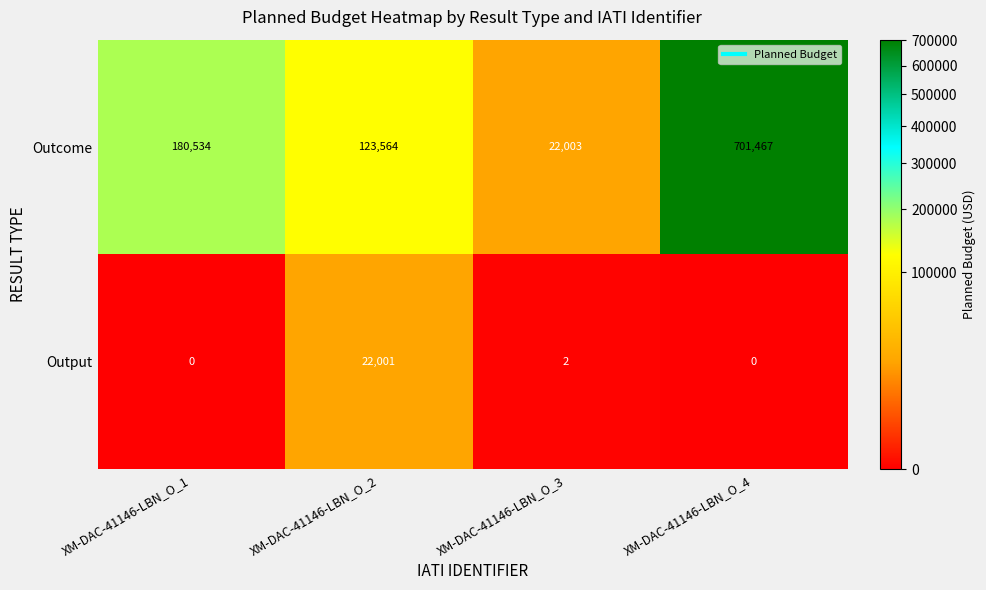

At which category does the chart reach its peak across all series?

XM-DAC-41146-LBN_O_4